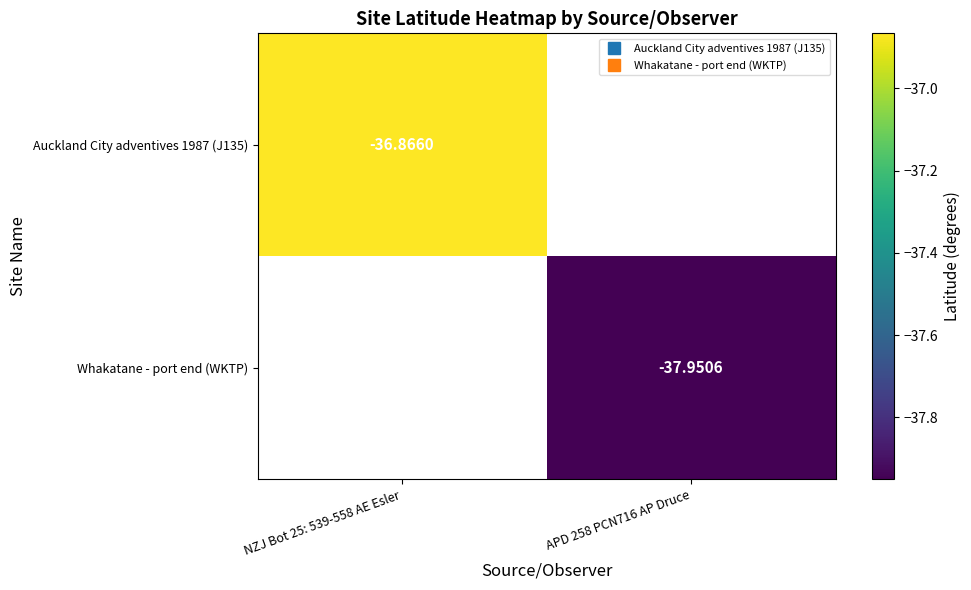

True or false: Whakatane - port end (WKTP) has a value of -9.1 at APD 258 PCN716 AP Druce.

False